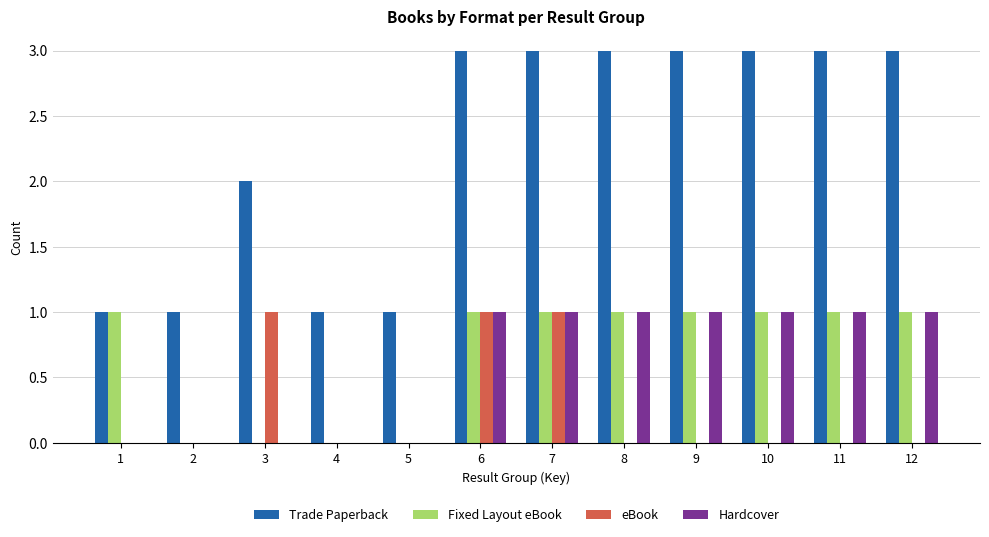

Is the value of Trade Paperback at 6 greater than the value of Hardcover at 11?

Yes